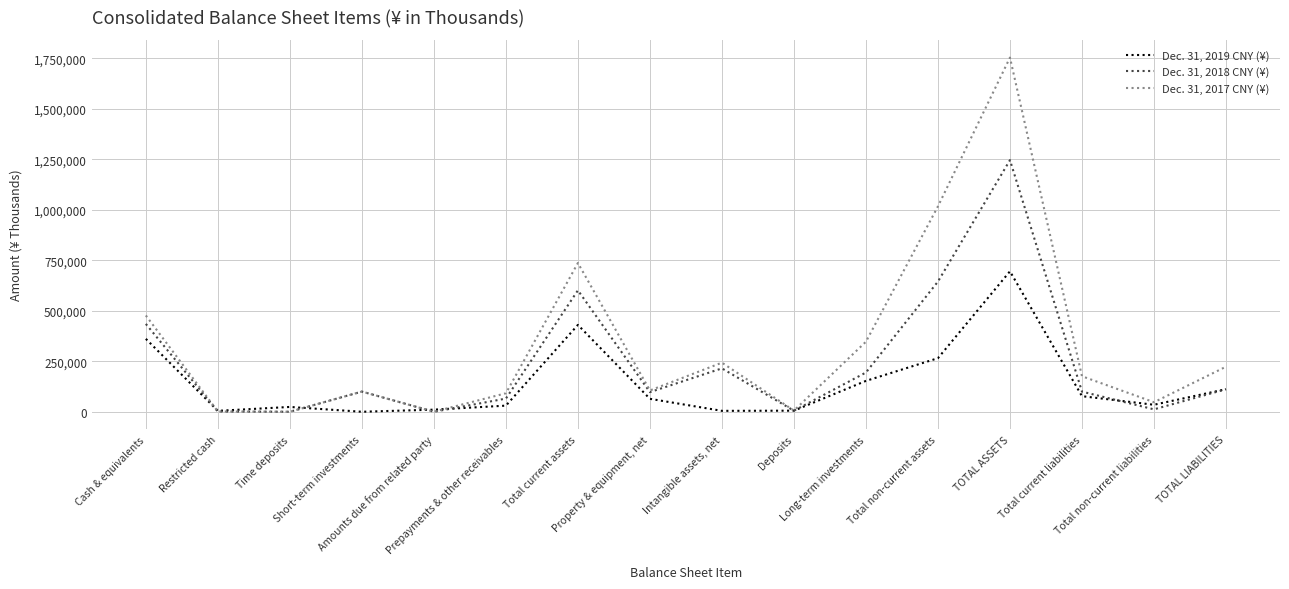

Which series has the largest range (max minus min)?

Dec. 31, 2017 CNY (¥)